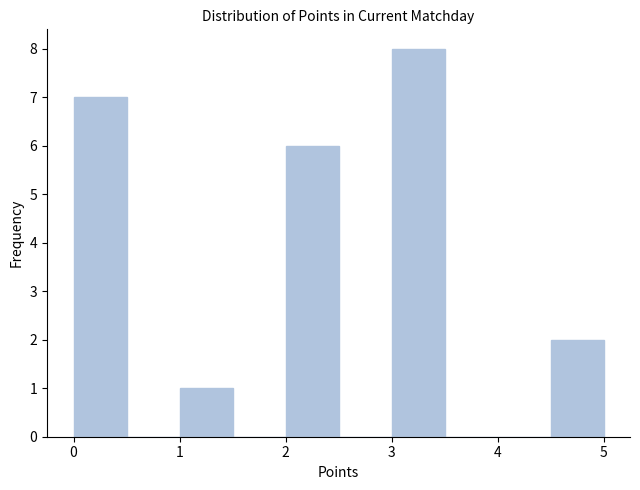

How tall is the bar that spans 0.0 to 0.5 on the x-axis? The values are not printed on the chart, so give them approximately, as read against the axis.

7